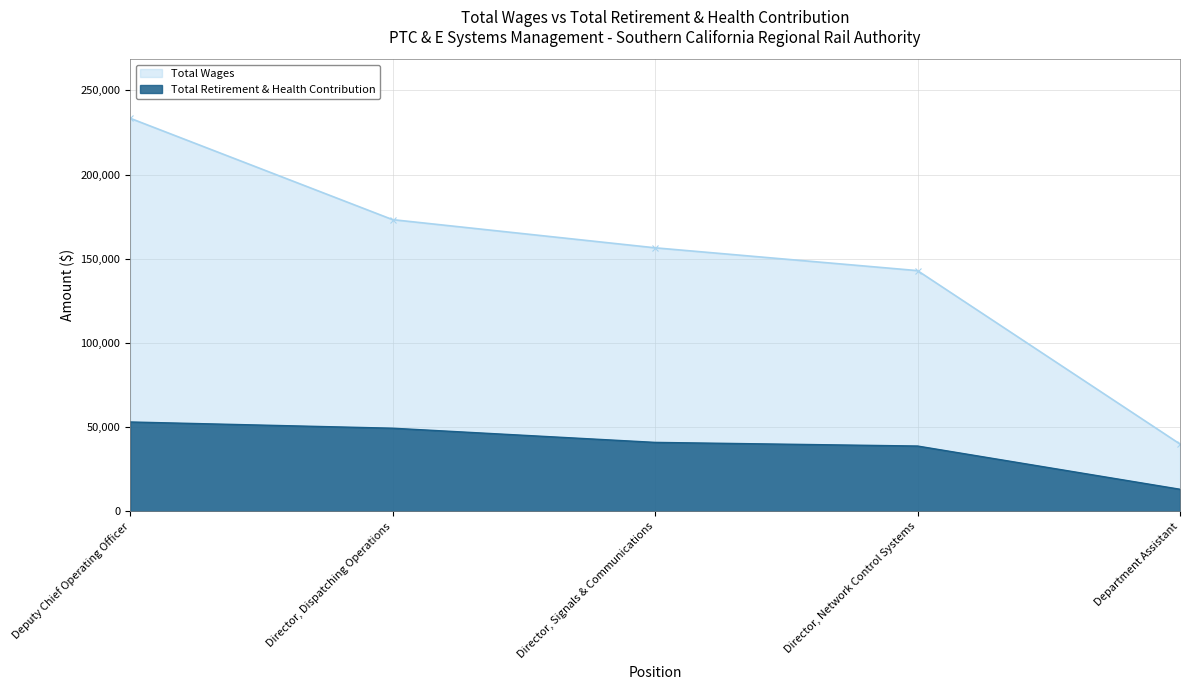

At which label does Total Wages first exceed 156554?

Deputy Chief Operating Officer